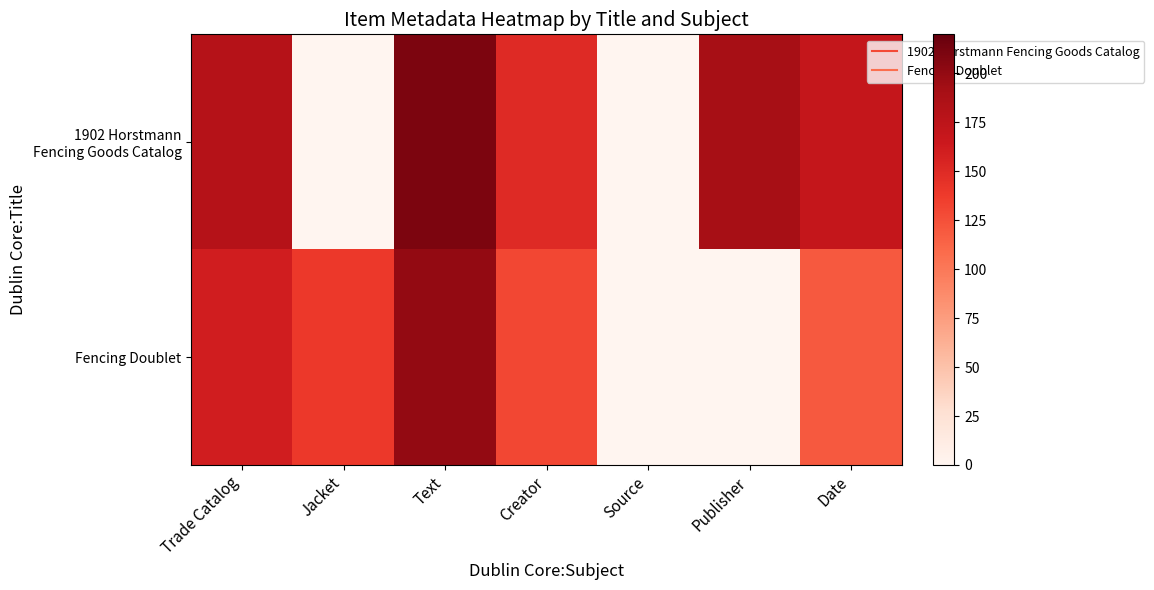

Which label corresponds to the smallest value in the chart?

Jacket